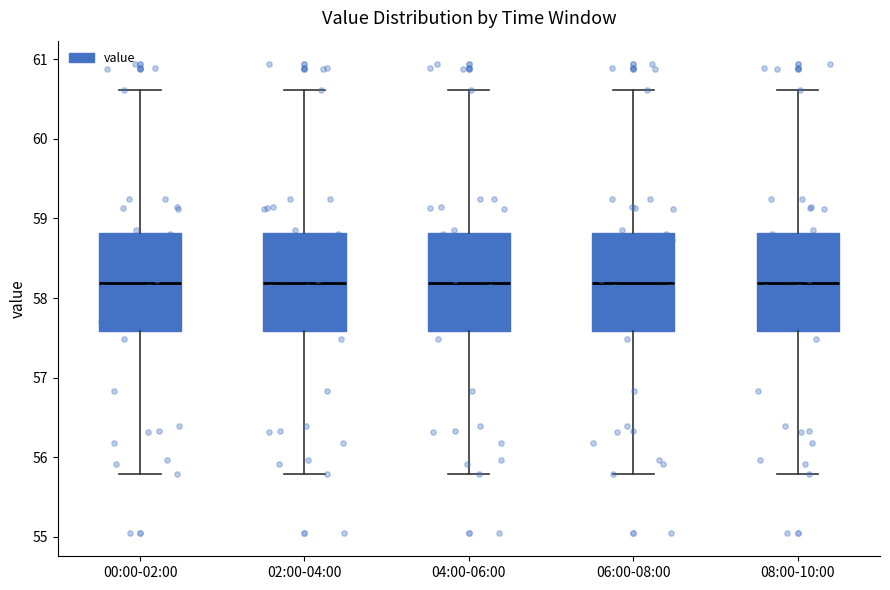

Reading left to right, read every box against the y-axis: the position of its median line, the range the box covers, and the ends of its whiskers. The values are not printed on the chart, so give them approximately, as read against the axis.

00:00-02:00: median 58.2, box 57.6 to 58.8, whiskers 55.8 to 60.6
02:00-04:00: median 58.2, box 57.6 to 58.8, whiskers 55.8 to 60.6
04:00-06:00: median 58.2, box 57.6 to 58.8, whiskers 55.8 to 60.6
06:00-08:00: median 58.2, box 57.6 to 58.8, whiskers 55.8 to 60.6
08:00-10:00: median 58.2, box 57.6 to 58.8, whiskers 55.8 to 60.6